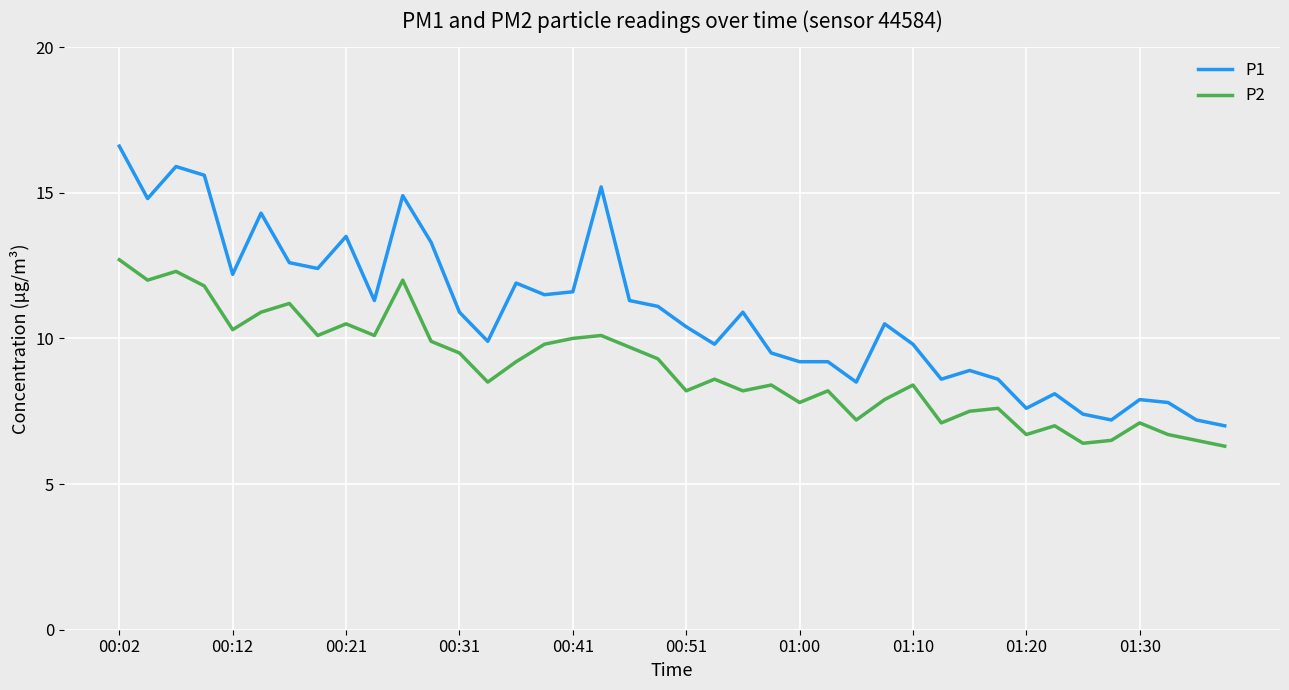

Which series has the largest range (max minus min)?

P1